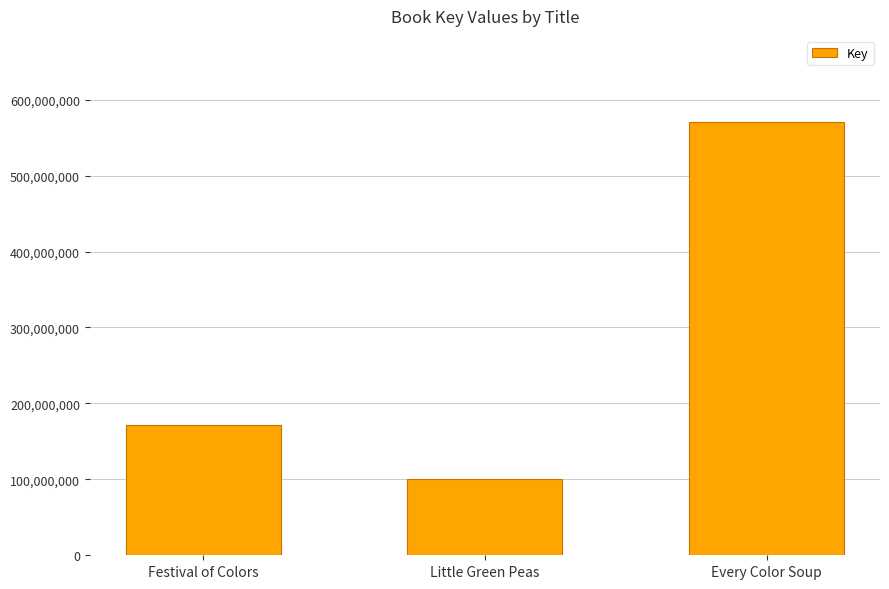

Count the values in the range 100274480 to 570058224.

3